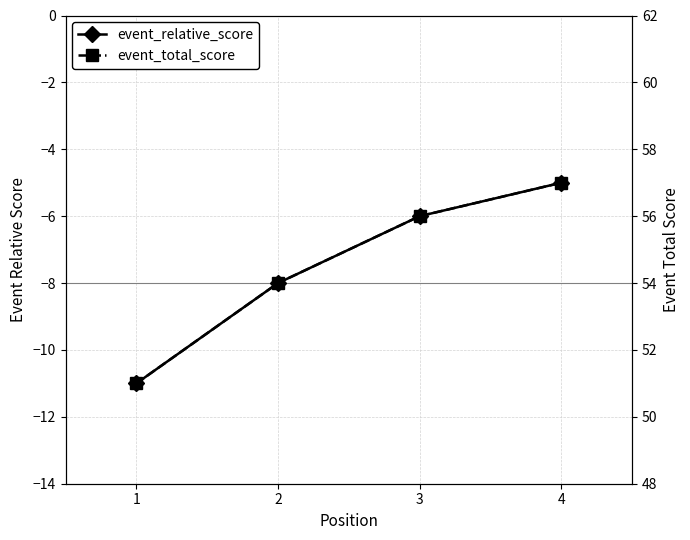

True or false: event_relative_score has a value of -5 at 2.

False